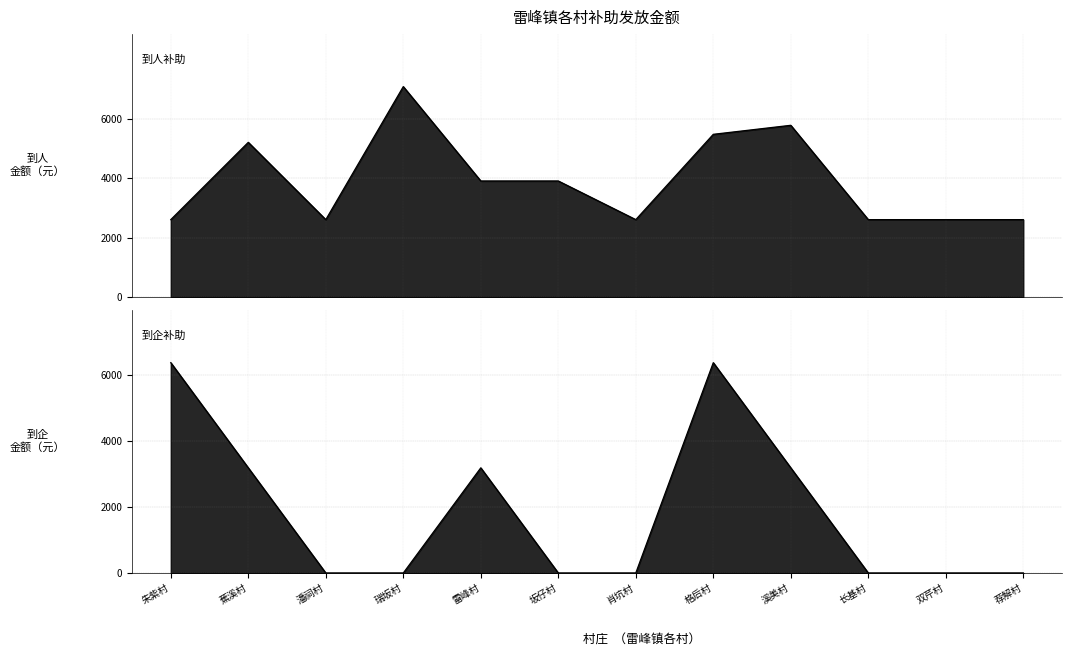

Reading left to right, transcribe all the data shown in this chart.

到人: 朱紫村=2608	蕉溪村=5216	潘祠村=2608	瑞坂村=7096	雷峰村=3912	坂仔村=3912	肖坑村=2608	格后村=5486	溪美村=5790	长基村=2608	双芹村=2608	荐解村=2608
到企: 朱紫村=6364	蕉溪村=3182	潘祠村=0	瑞坂村=0	雷峰村=3182	坂仔村=0	肖坑村=0	格后村=6364	溪美村=3182	长基村=0	双芹村=0	荐解村=0